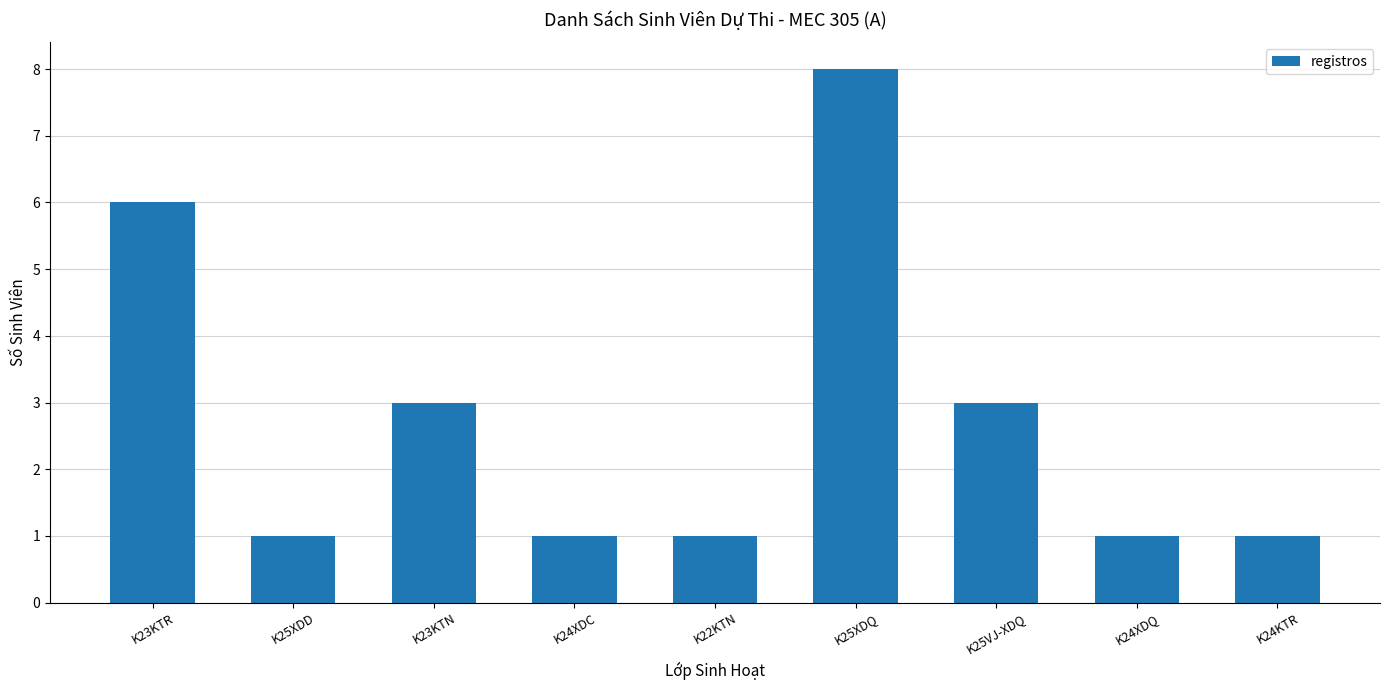

What is the average value?

3